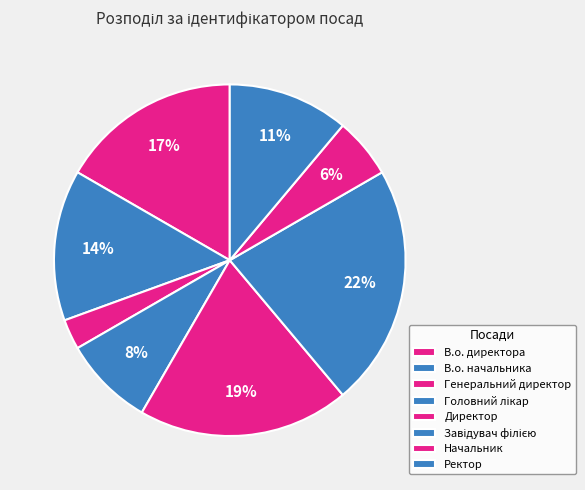

Rank the categories by value from lowest to highest.

Генеральний директор, Начальник, Головний лікар, Ректор, В.о. начальника, В.о. директора, Директор, Завідувач філією